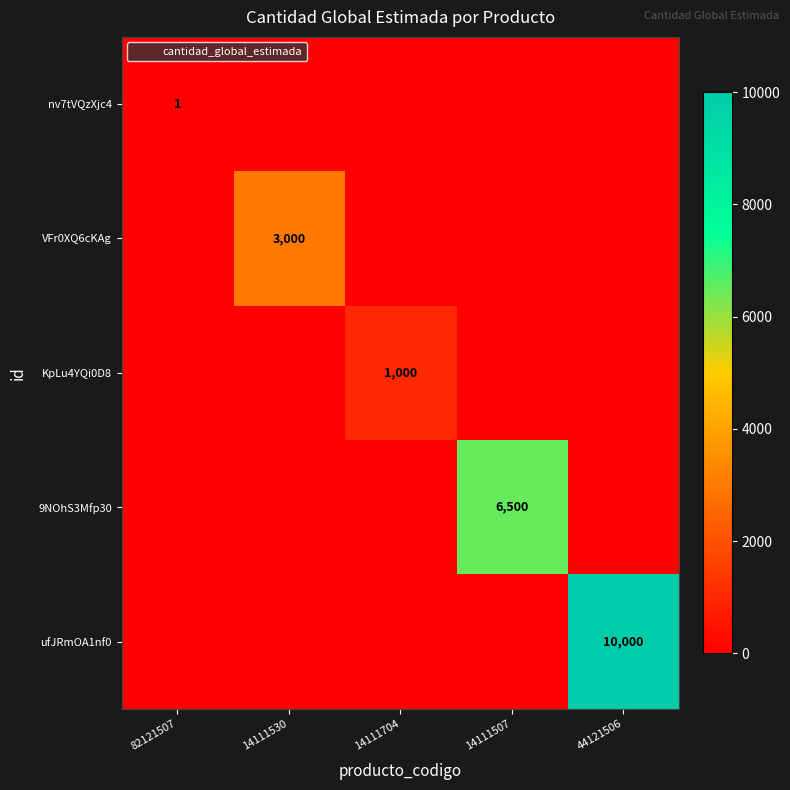

What is the greatest value displayed?

10000